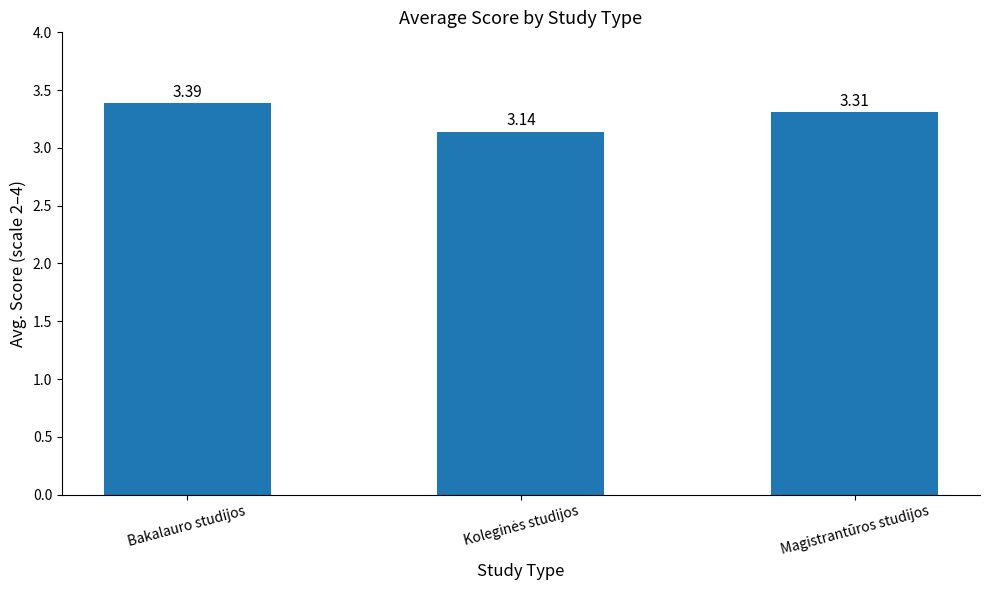

What is the average value?

3.3